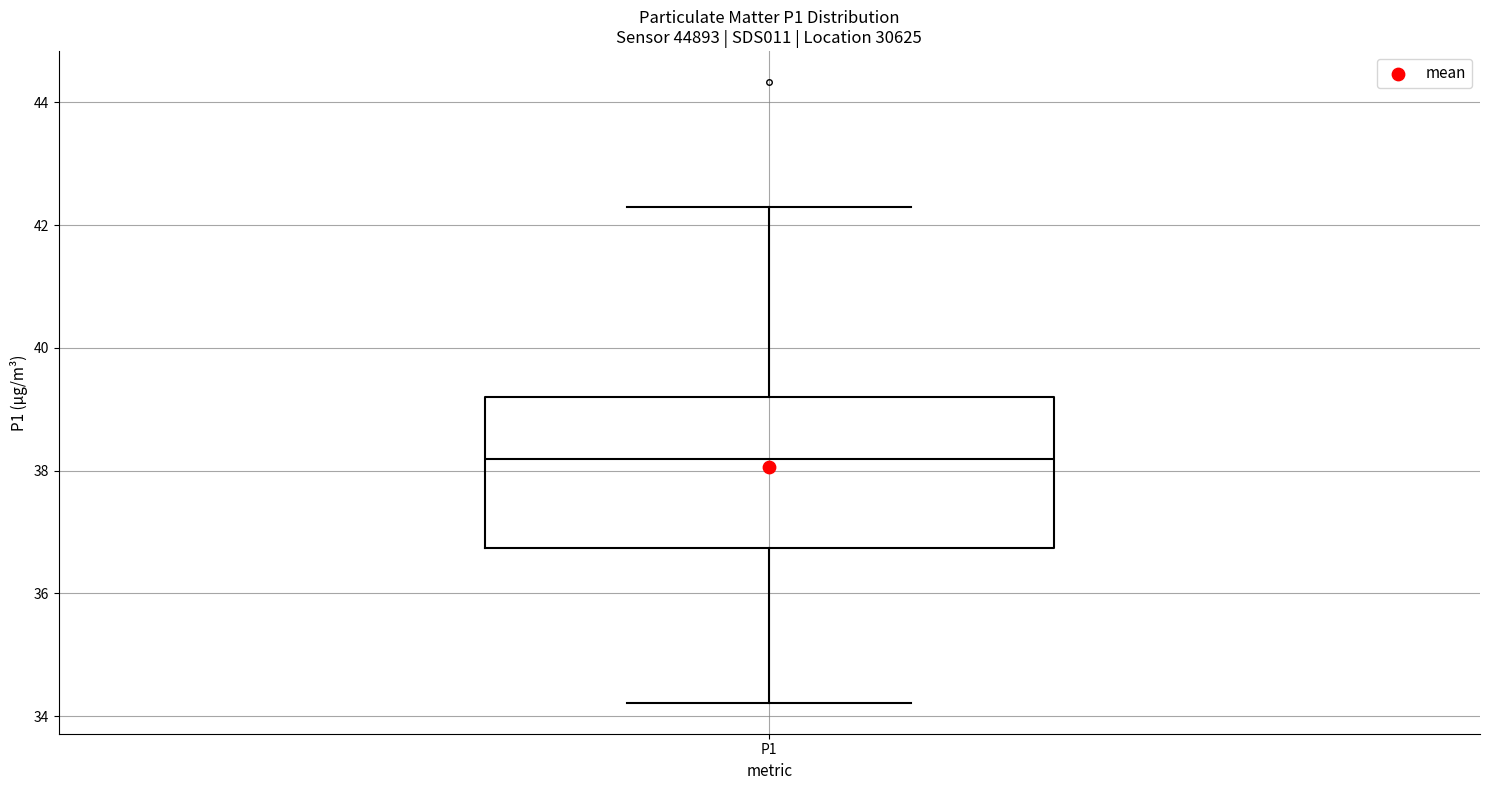

Read this box plot against the y-axis: the position of the median line, the range covered by the box, and the ends of both whiskers. The values are not printed on the chart, so give them approximately, as read against the axis.

median 38.2, box 36.8 to 39.2, whiskers 34.2 to 42.4